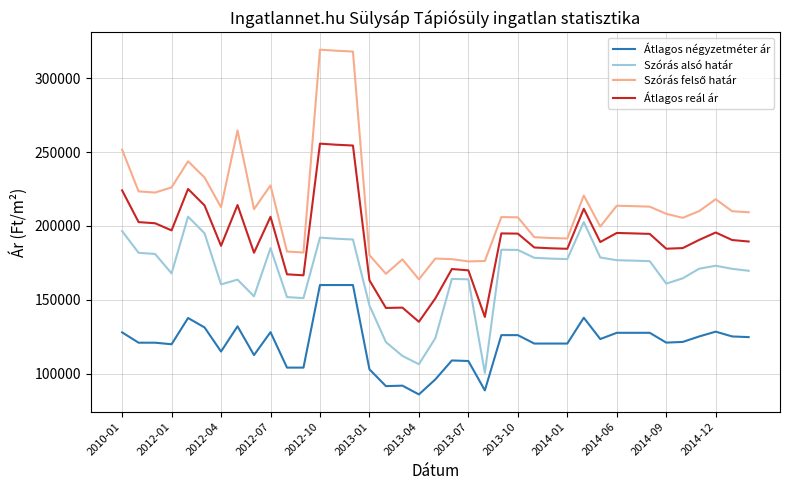

Does the chart display data point markers on the line(s)?

No